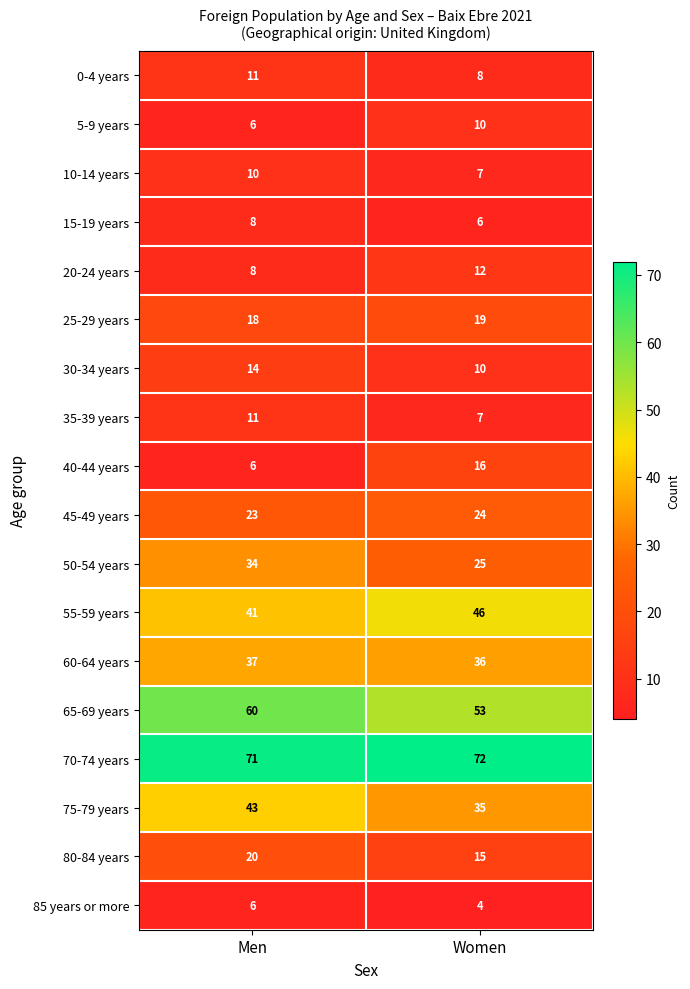

Which category has the lowest value across all series?

Women